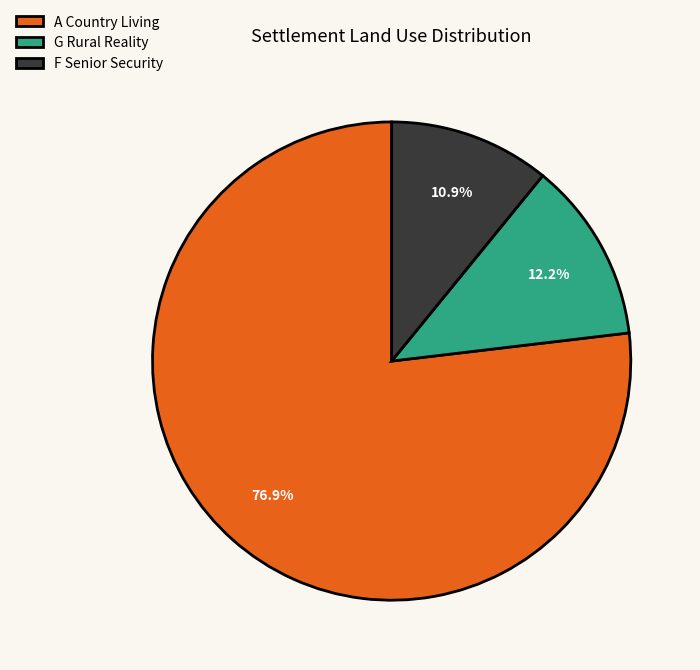

Count the number of slices in the pie.

3